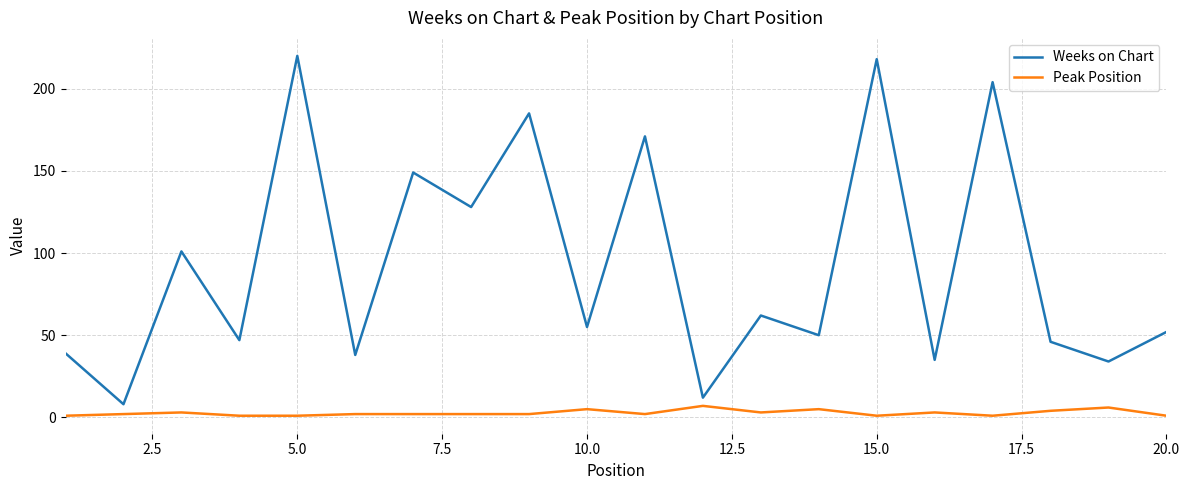

Rank the series by their maximum value, from lowest to highest.

Peak Position, Weeks on Chart